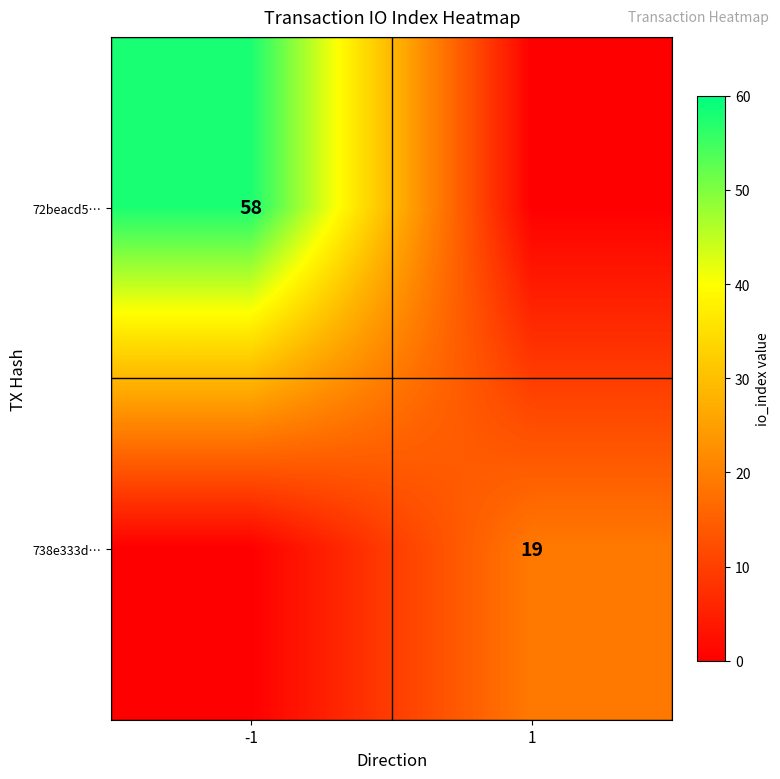

Is it true that 72beacd5… equals 26 at -1?

False